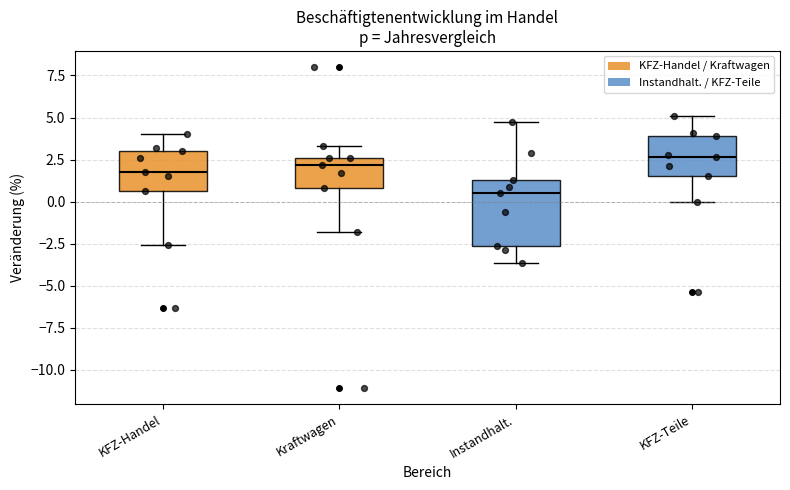

Where does the lower whisker of the box for KFZ-Handel end on the y-axis? The values are not printed on the chart, so give them approximately, as read against the axis.

-2.5